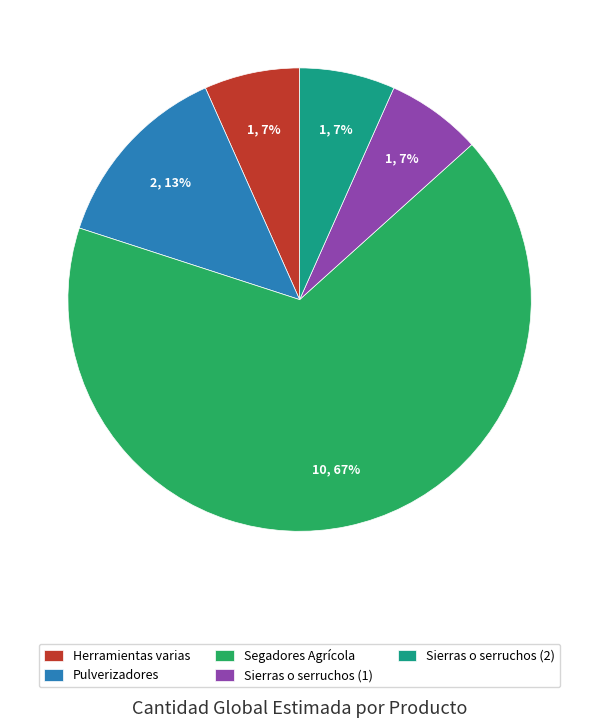

Do Herramientas varias and Segadores Agrícola together represent more than half of the pie?

Yes